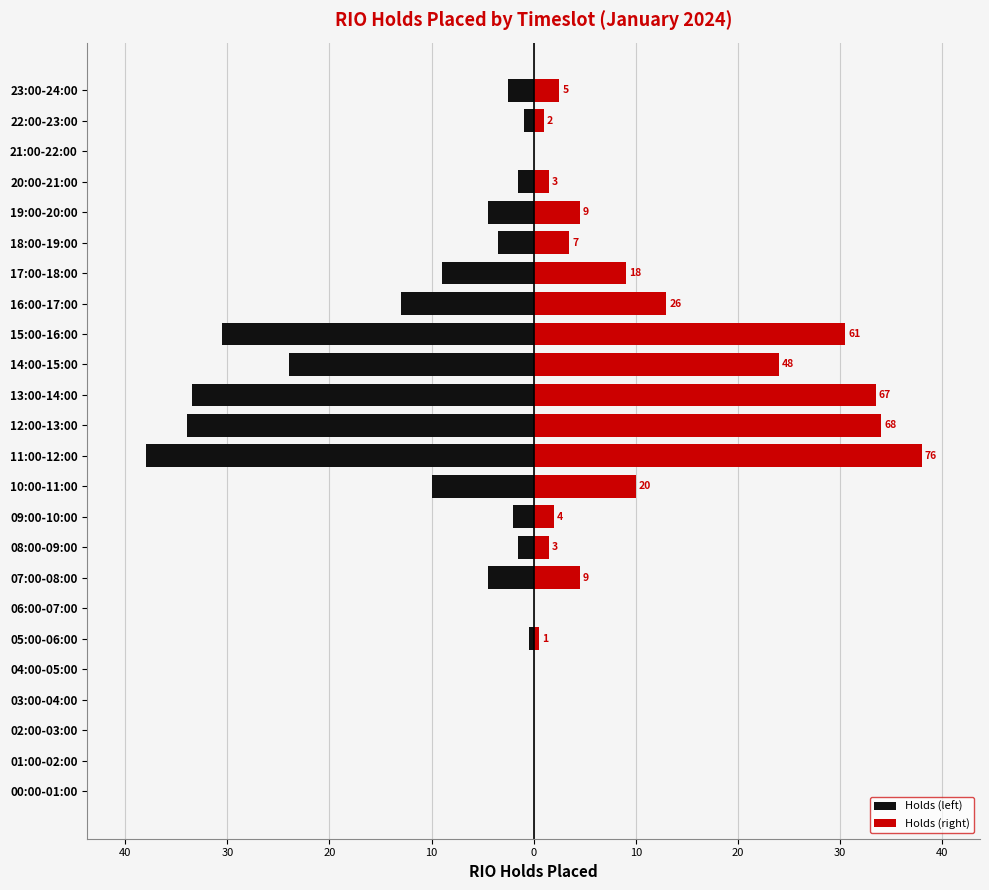

Rank the series by their maximum value, from lowest to highest.

Holds (left), Holds (right)